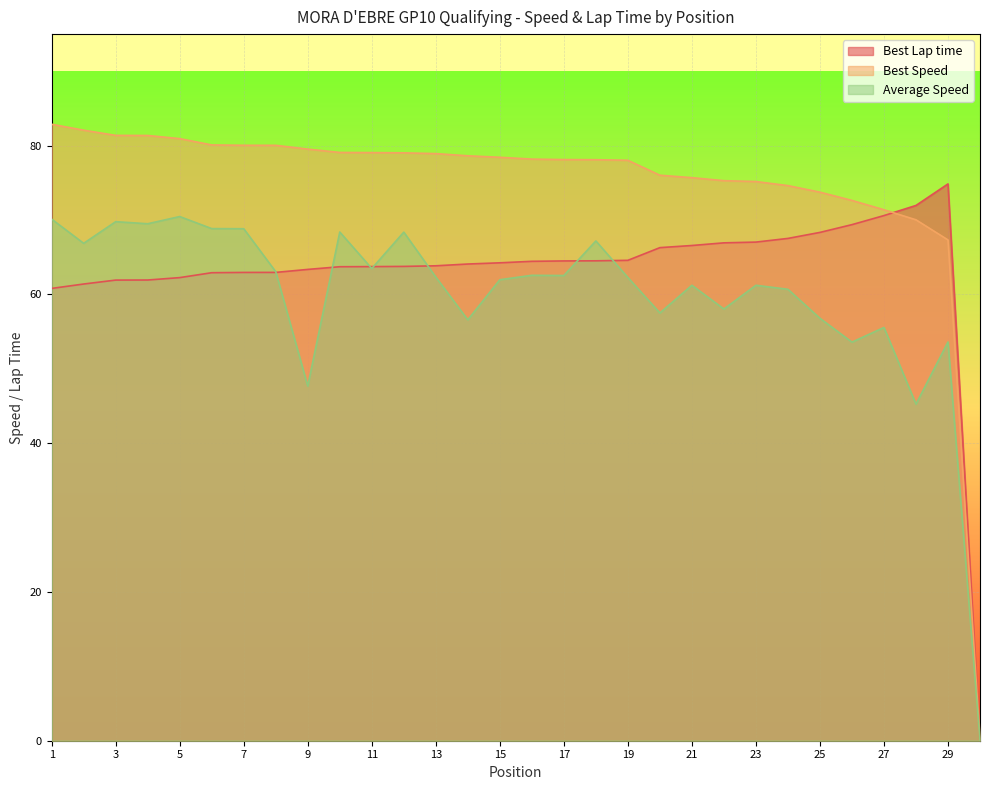

Reading left to right, what are all the values shown in this chart?

Best Lap time: 60.8	61.4	61.9	61.9	62.3	62.9	63.0	63.0	63.4	63.7	63.7	63.8	63.9	64.1	64.3	64.5	64.5	64.5	64.6	66.3	66.6	66.9	67.0	67.5	68.3	69.4	70.6	72.0	74.9	0.0
Best Speed: 82.9	82.1	81.4	81.4	80.9	80.1	80.1	80.0	79.5	79.1	79.1	79.0	78.9	78.6	78.4	78.2	78.1	78.1	78.0	76.0	75.7	75.3	75.2	74.6	73.7	72.6	71.4	70.0	67.3	0.0
Average Speed: 70.1	66.9	69.8	69.5	70.5	68.8	68.8	63.1	47.7	68.4	63.5	68.4	62.3	56.6	62.0	62.6	62.5	67.2	62.3	57.5	61.2	58.0	61.2	60.7	56.8	53.6	55.6	45.3	53.6	0.0